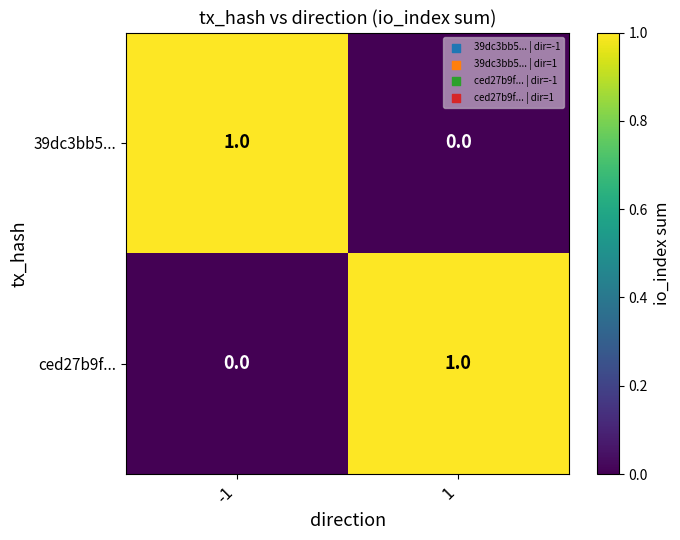

The ced27b9f... series shows 0 at -1. True or false?

True